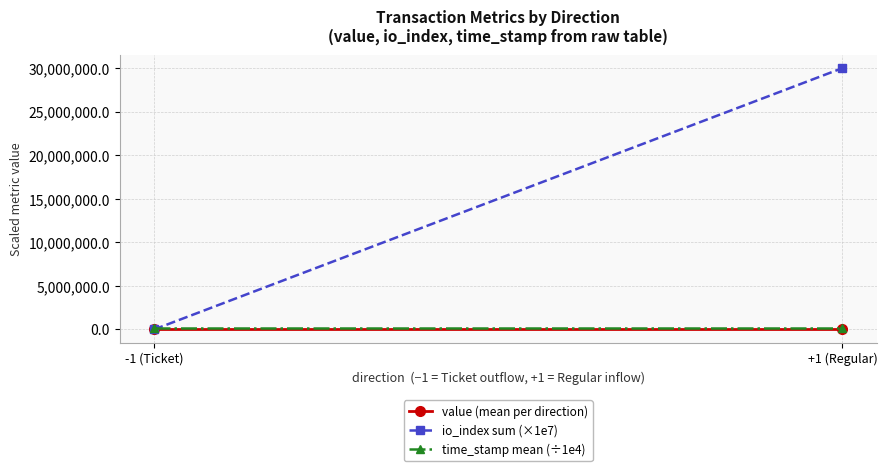

What are all the series names shown in the legend?

value (mean per direction), io_index sum (×1e7), time_stamp mean (÷1e4)